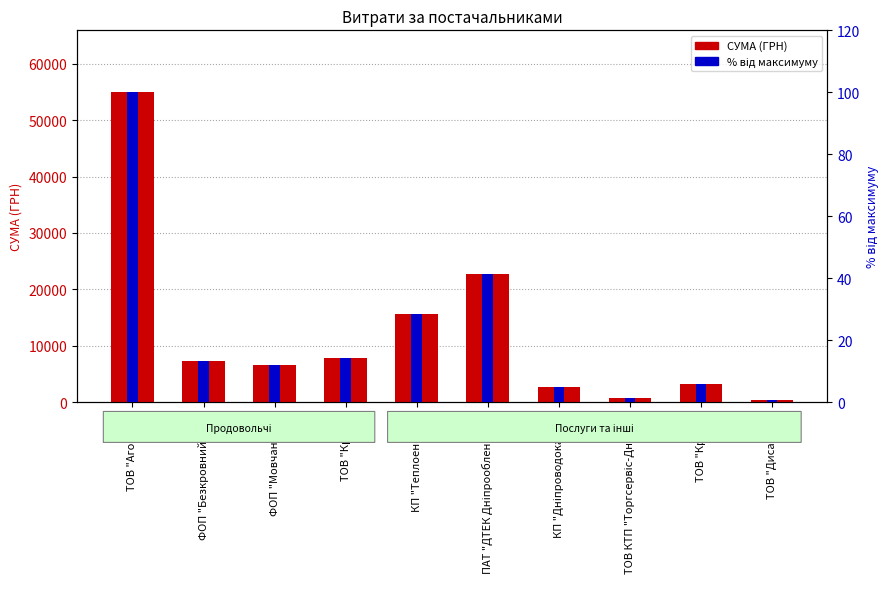

Reading left to right, transcribe all the data shown in this chart.

СУМА (ГРН): 54946.7	7274.4	6510.9	7757.3	15570.0	22733.0	2712.0	715.5	3213.5	450.0
відсоток від максимуму: 100.0	13.2	11.8	14.1	28.3	41.4	4.9	1.3	5.8	0.8